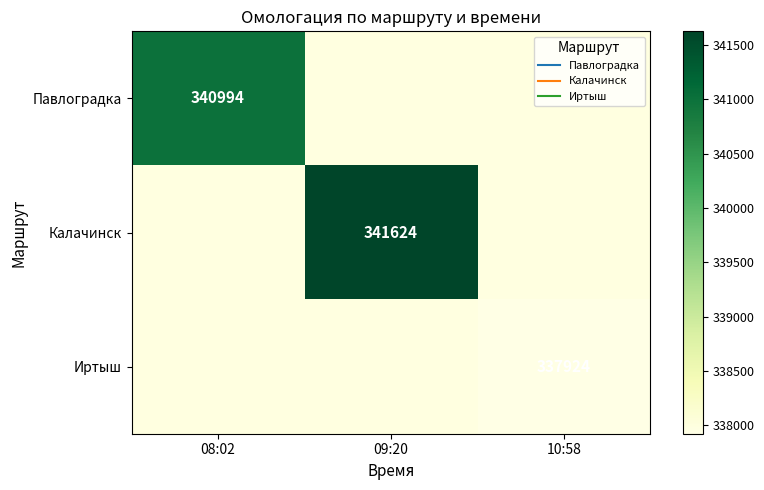

The Павлоградка series shows 340994.0 at 08:02. True or false?

True